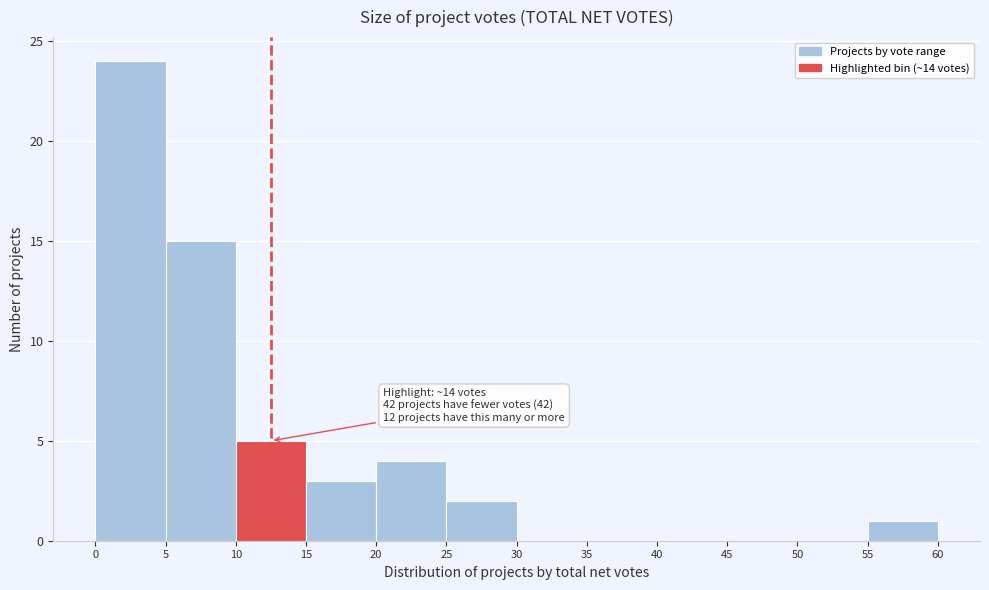

Which range on the x-axis has the tallest bar?

0 to 5